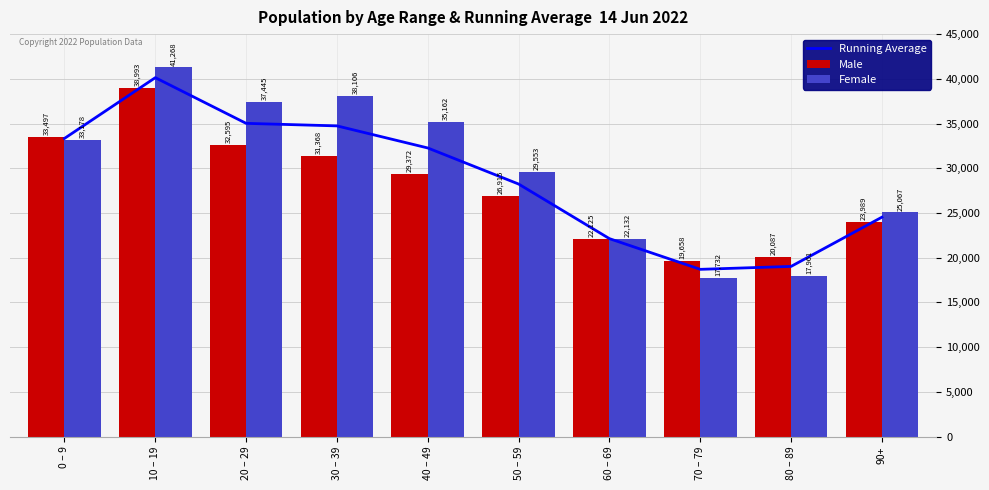

True or false: Male has a value of 31367.7 at 30 – 39.

True